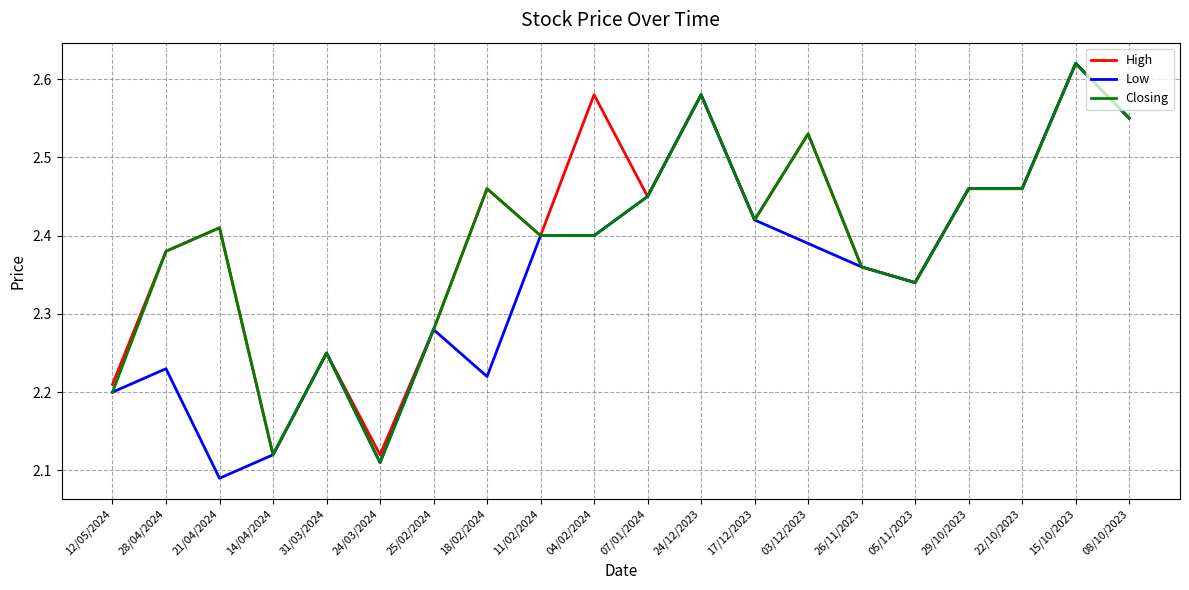

What position from the right is 17/12/2023?

8